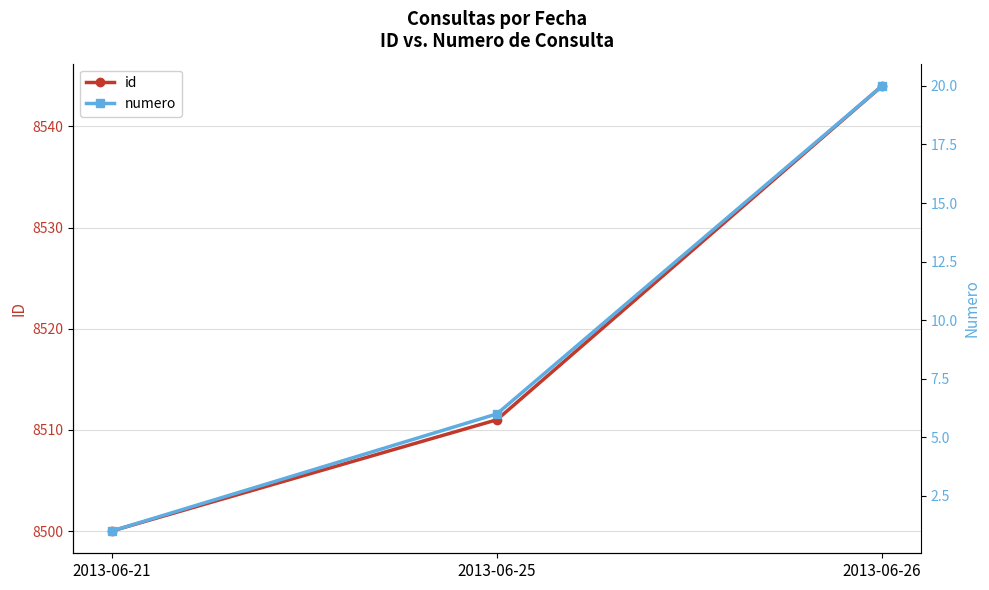

Which series has the largest range (max minus min)?

id